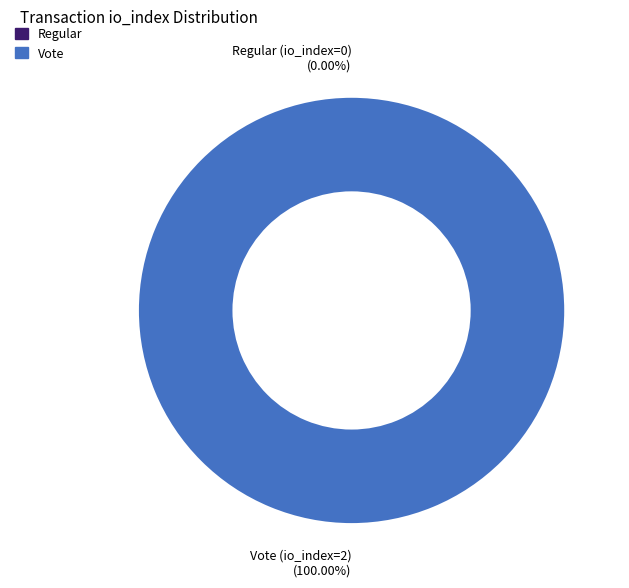

To the nearest percent, what is the difference between the Regular (io_index=0) and Vote (io_index=2) slice percentages?

100%